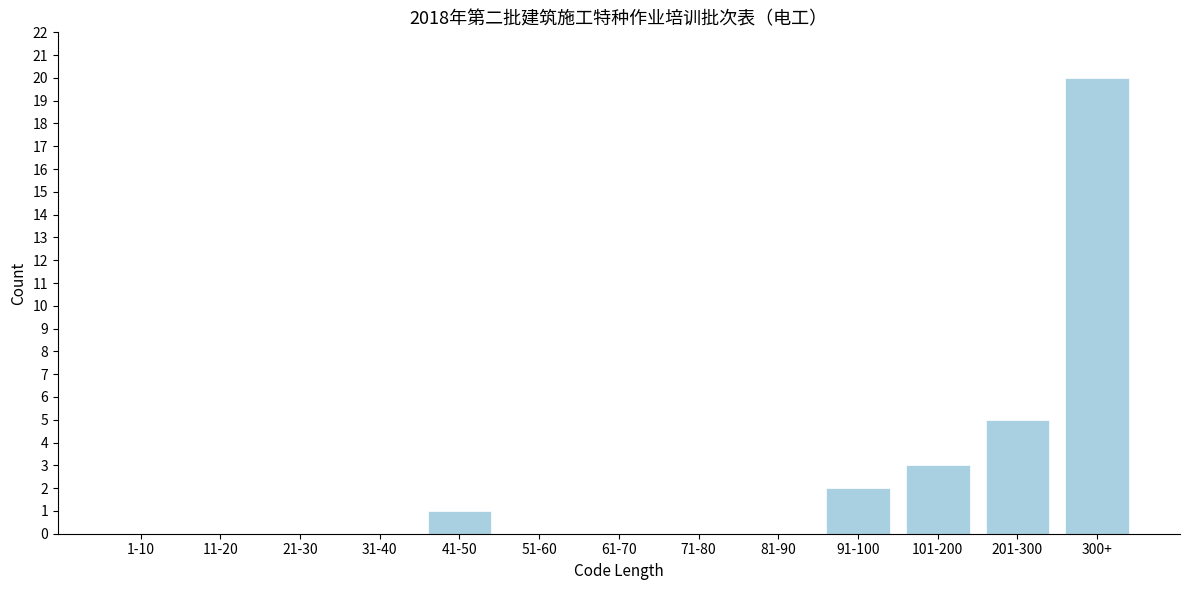

Reading left to right, extract all data points from this chart.

1-10=0	11-20=0	21-30=0	31-40=0	41-50=1	51-60=0	61-70=0	71-80=0	81-90=0	91-100=2	101-200=3	201-300=5	300+=20